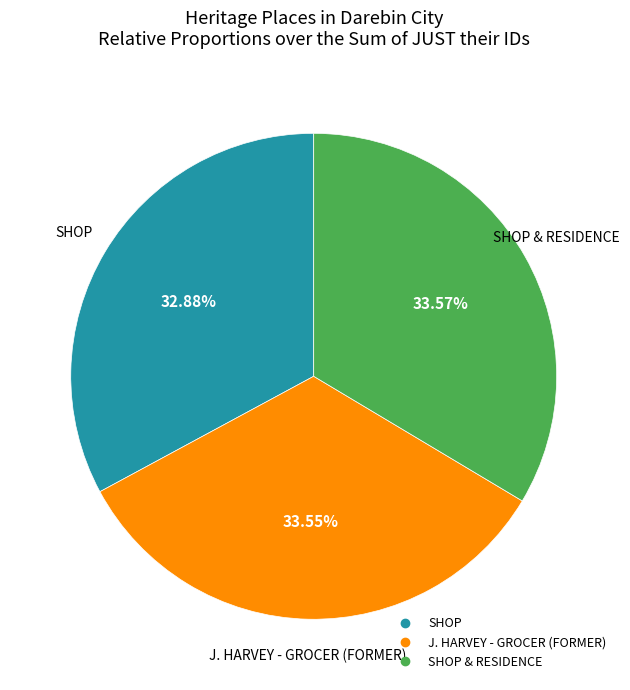

Does any single category account for the majority?

No